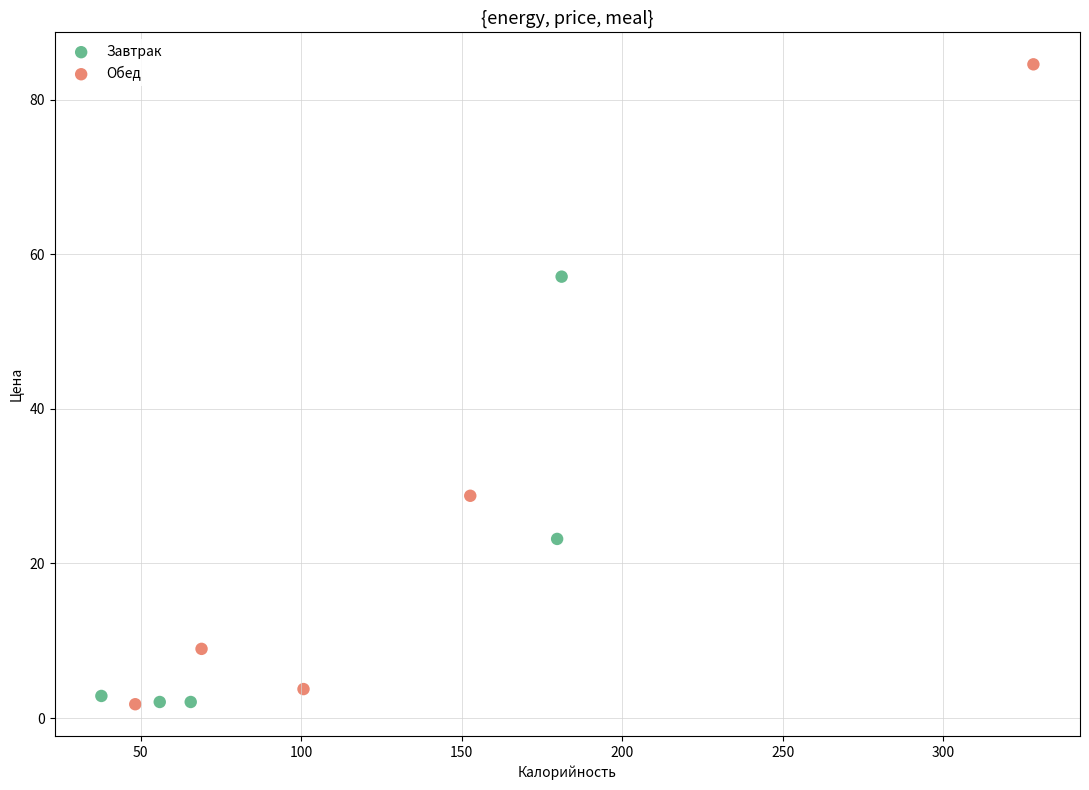

Which series contains the highest Y value?

Обед